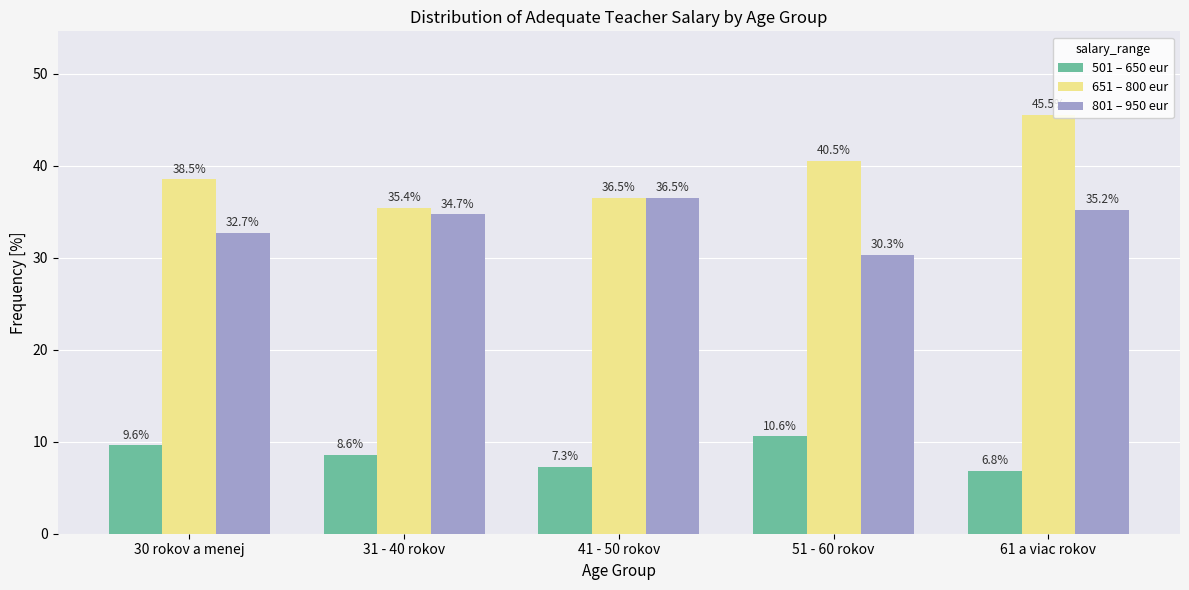

How many data points in 501 – 650 eur are above 8?

3